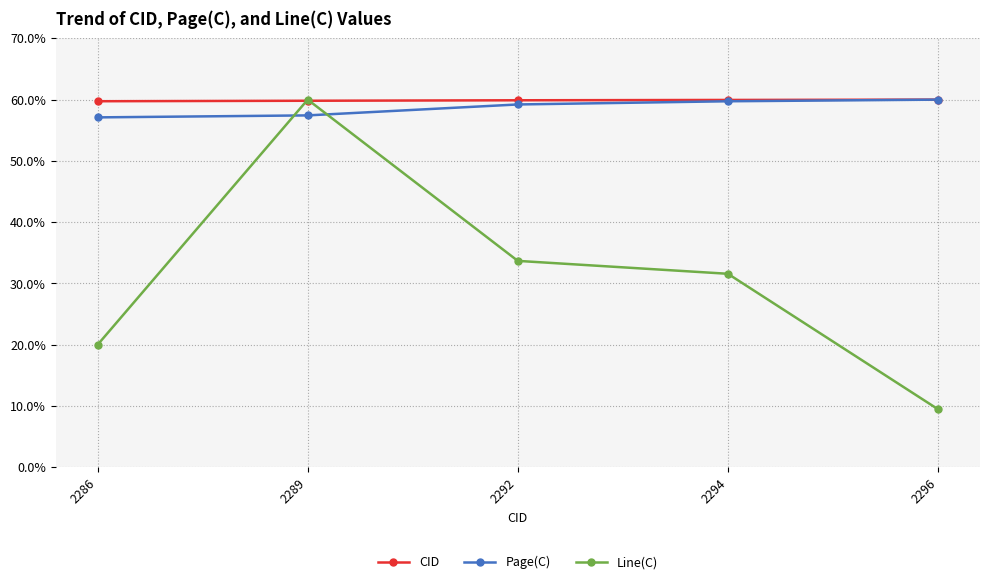

What is the total value across all series at 2286?

136.8